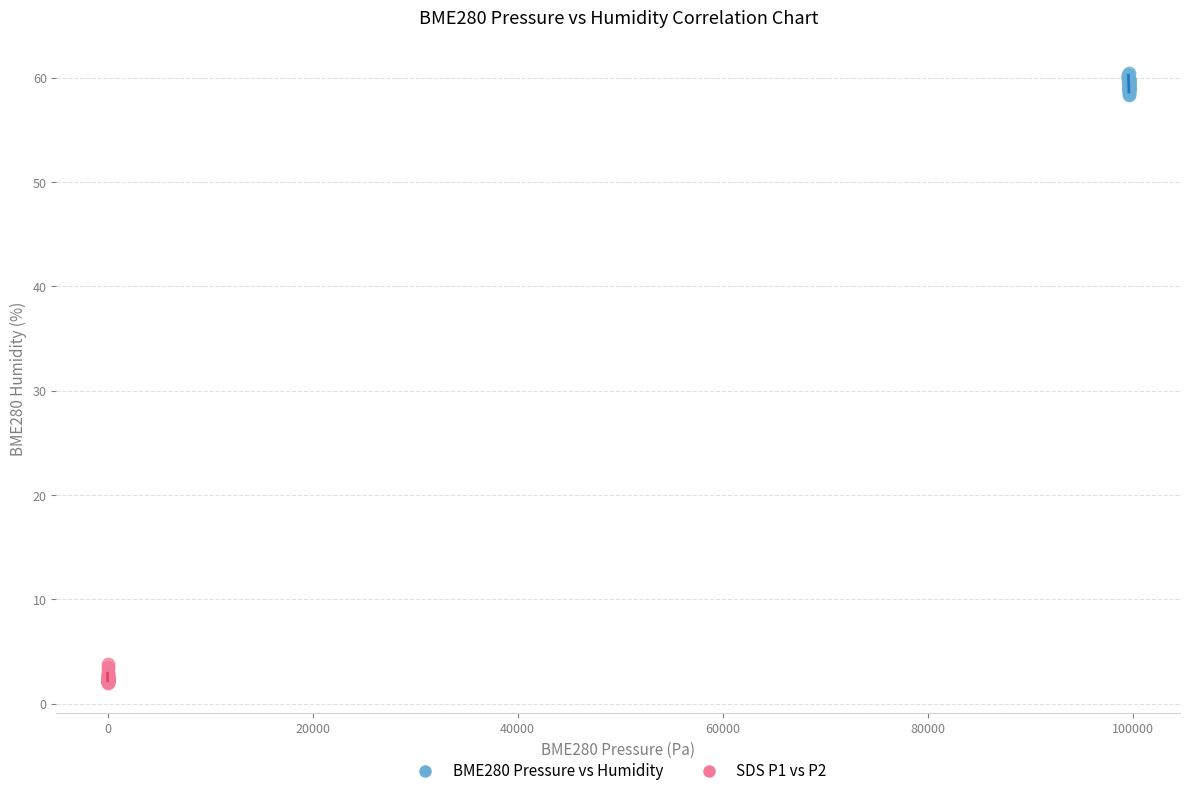

Which series contains the lowest Y value?

SDS P1 vs P2